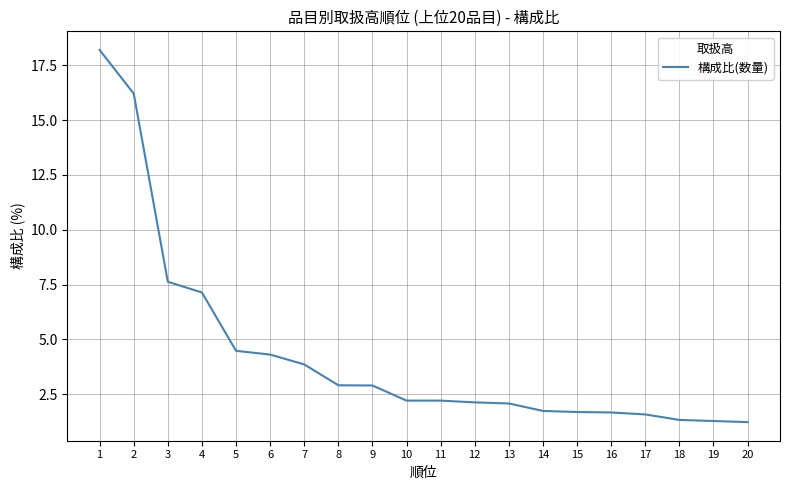

At which label is the value closest to 9?

3